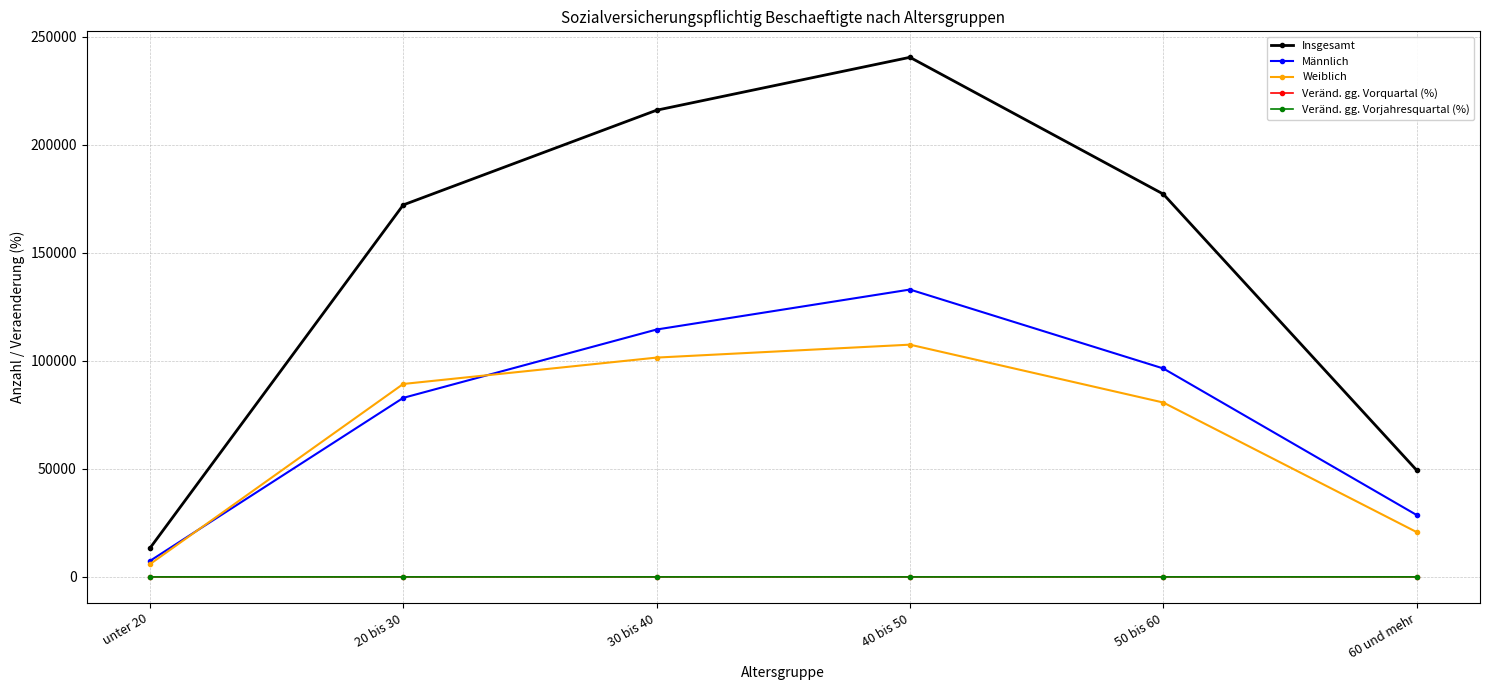

Which label corresponds to the largest value in the chart?

40 bis 50